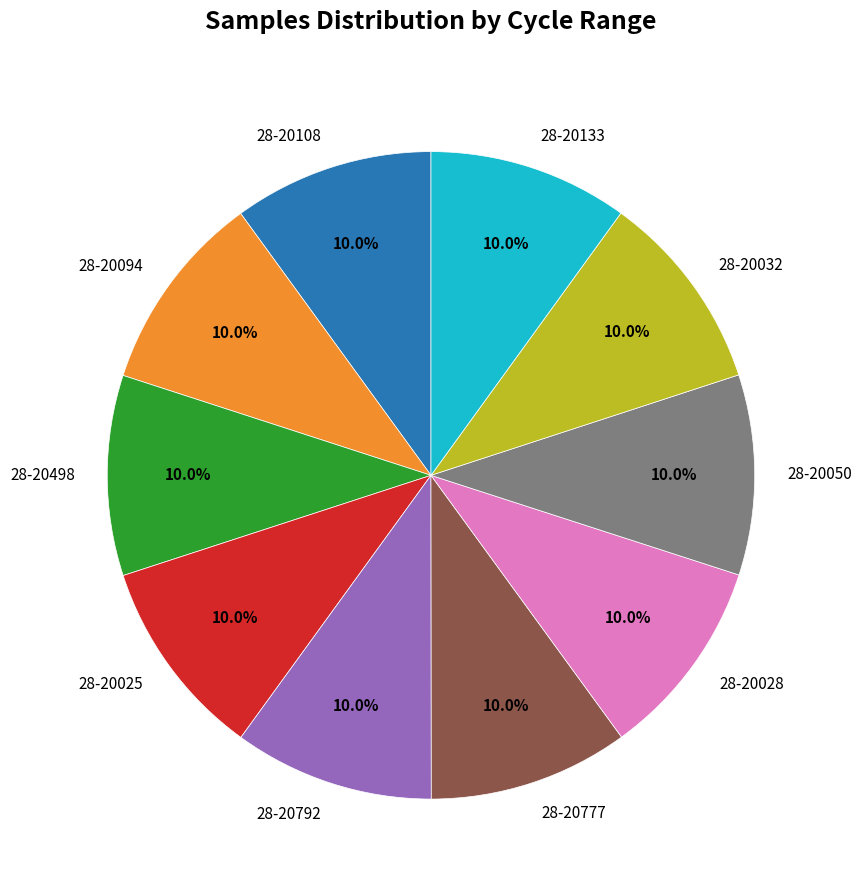

To the nearest percent, what portion does 28-20032 represent?

10%